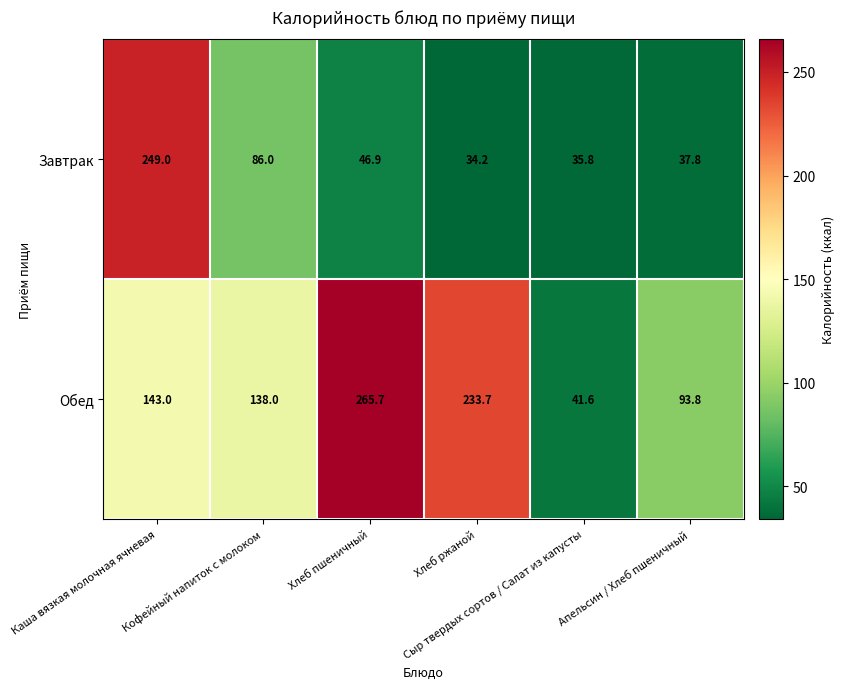

What is the maximum value shown in the chart?

265.7